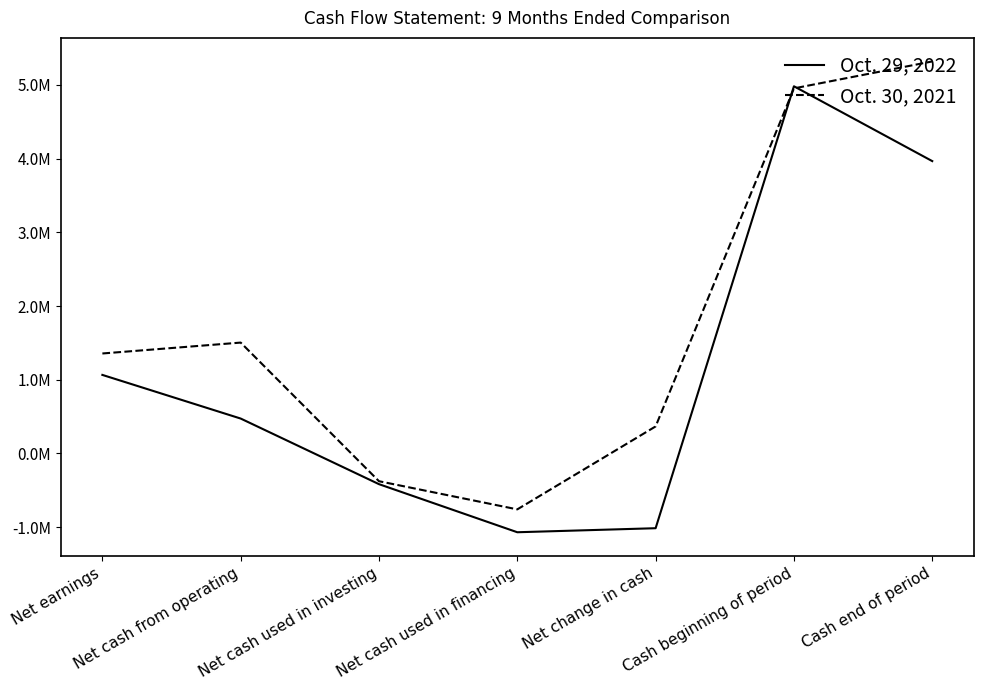

What position from the right is Net cash used in financing?

4